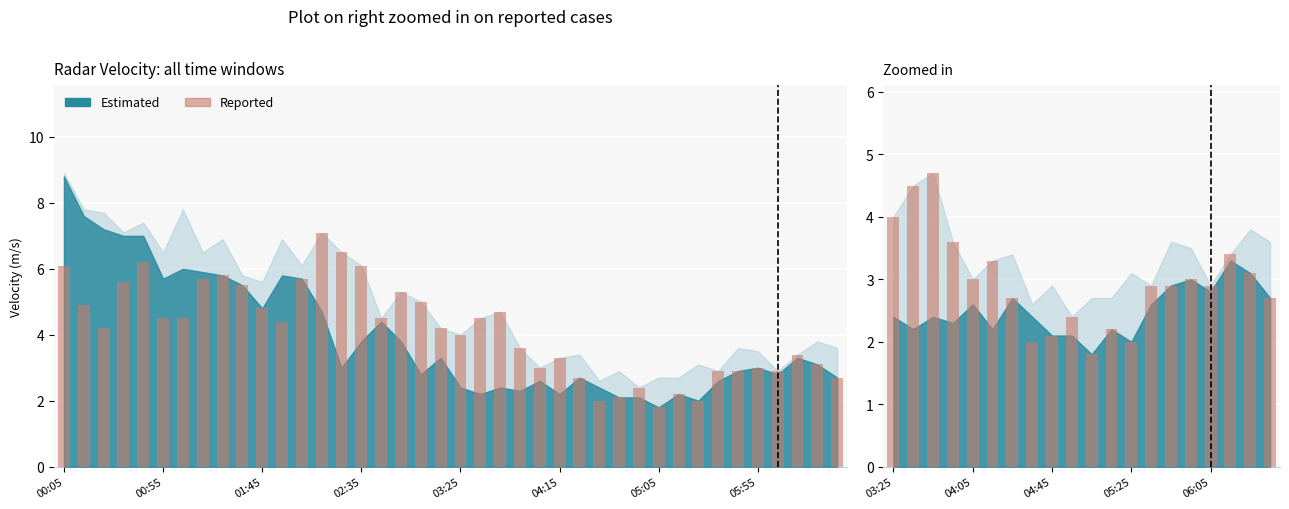

At which label does the data first exceed 2?

03:25